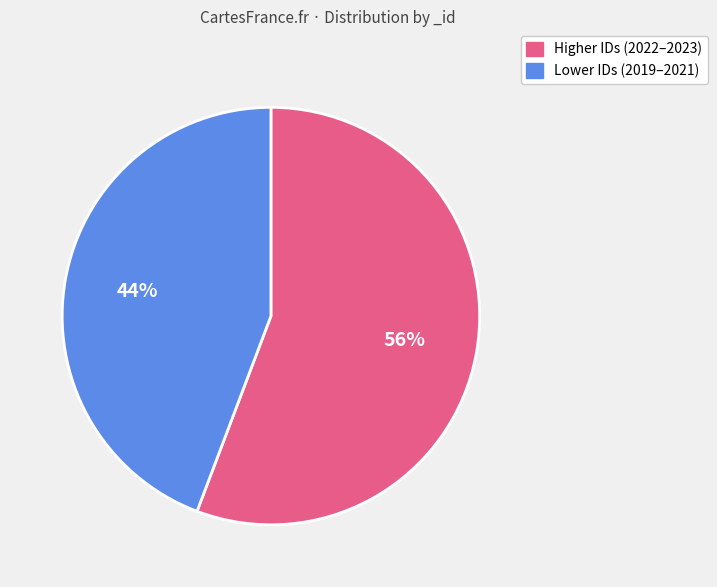

What is the ratio of the value at Lower IDs (2019–2021) to the value at Higher IDs (2022–2023)?

0.8